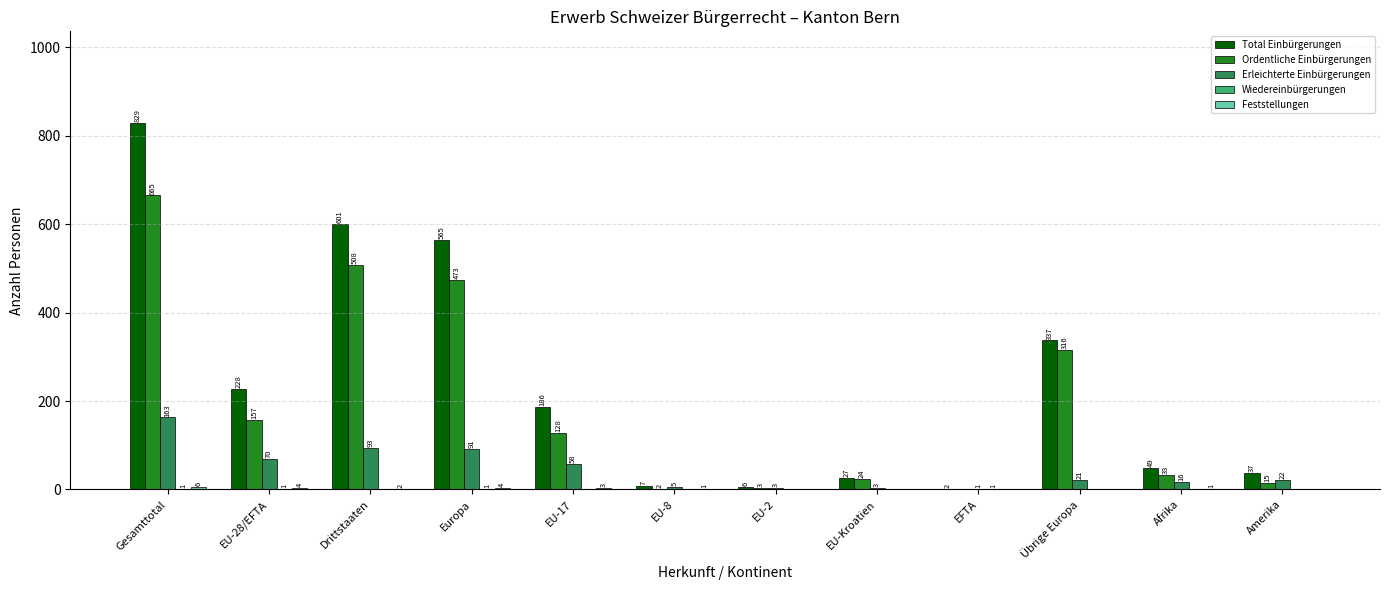

At which category is the sum across all series the highest?

Gesamttotal